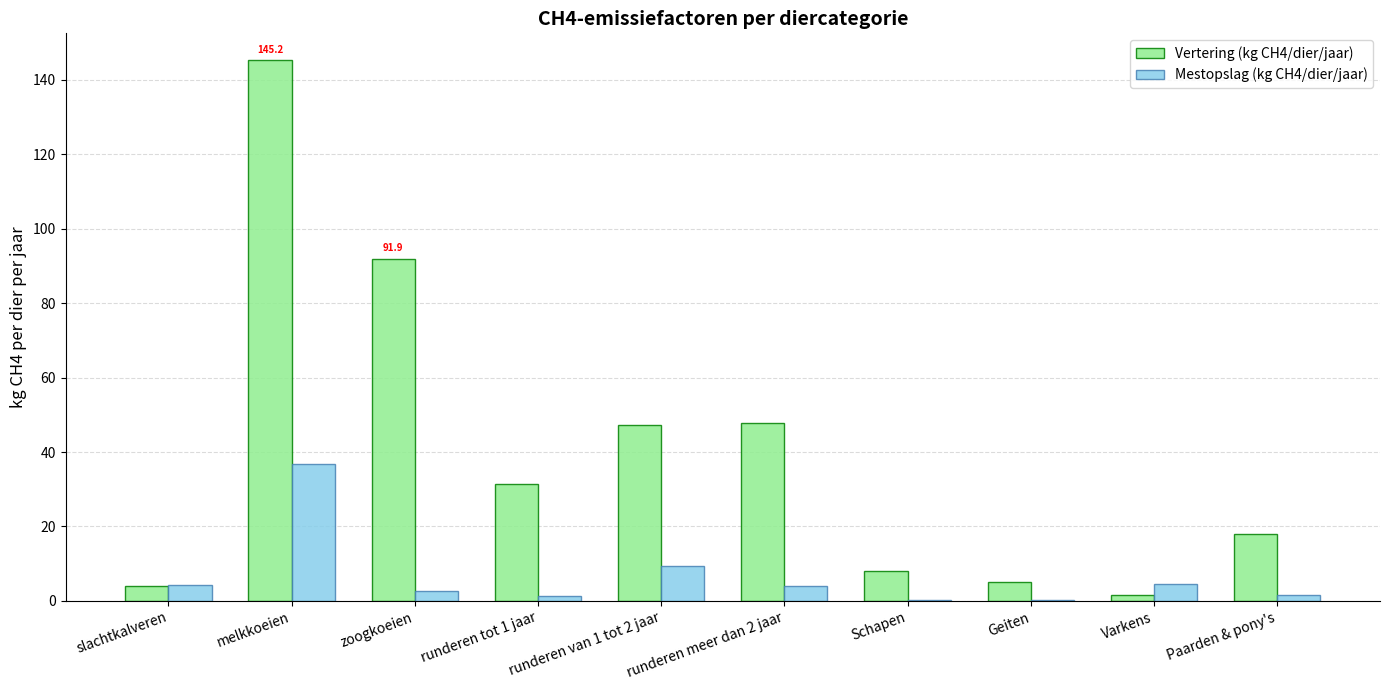

True or false: Vertering (kg CH4/dier/jaar) has a value of 4.0 at slachtkalveren.

True